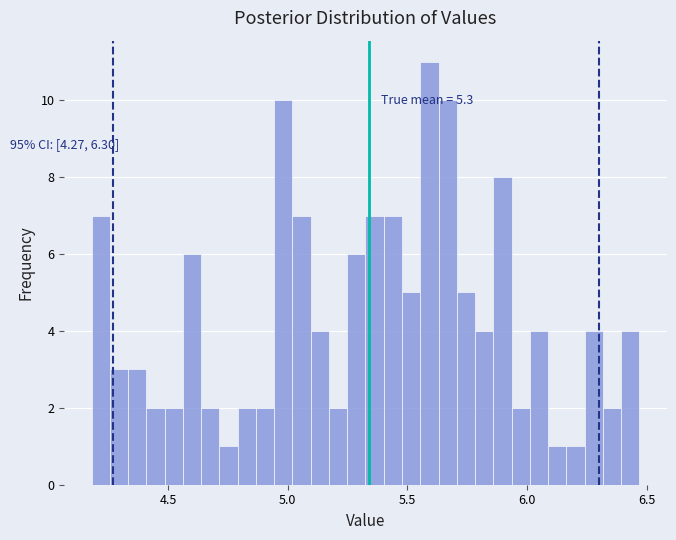

Around what value on the x-axis is the tallest bar? Give the approximate position of its centre, as read against the axis.

5.60